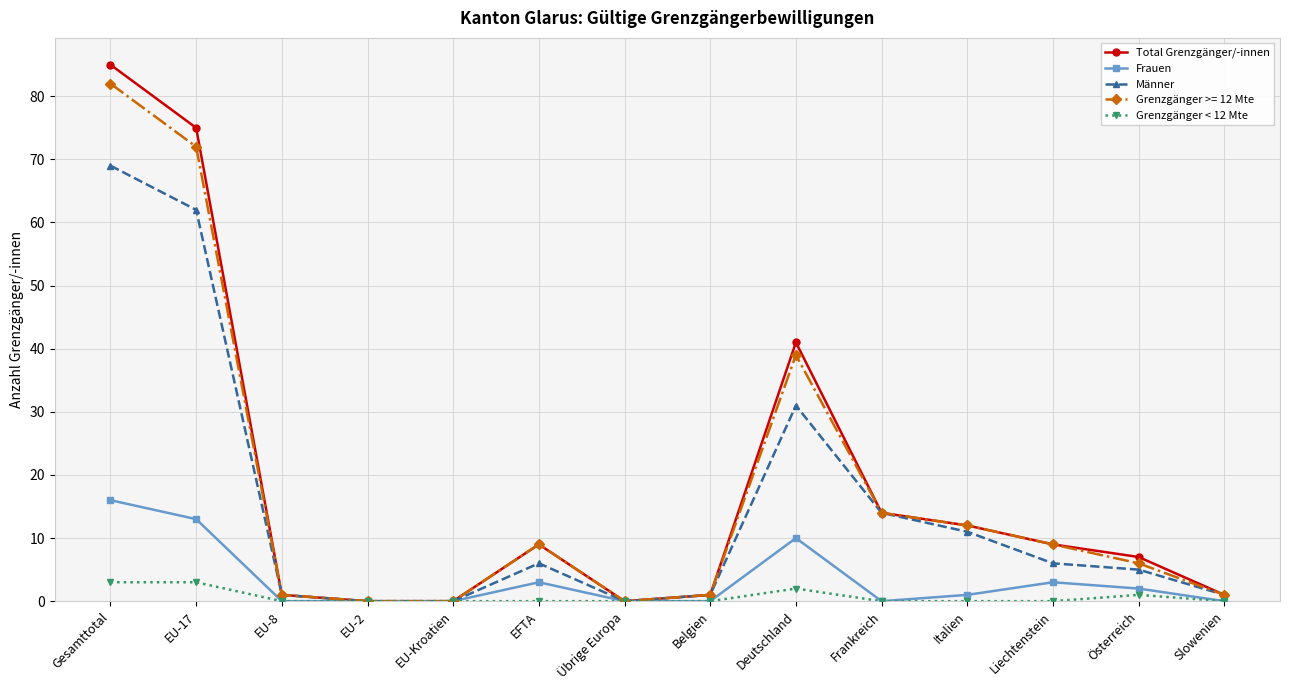

At which label does Frauen reach its peak?

Gesamttotal